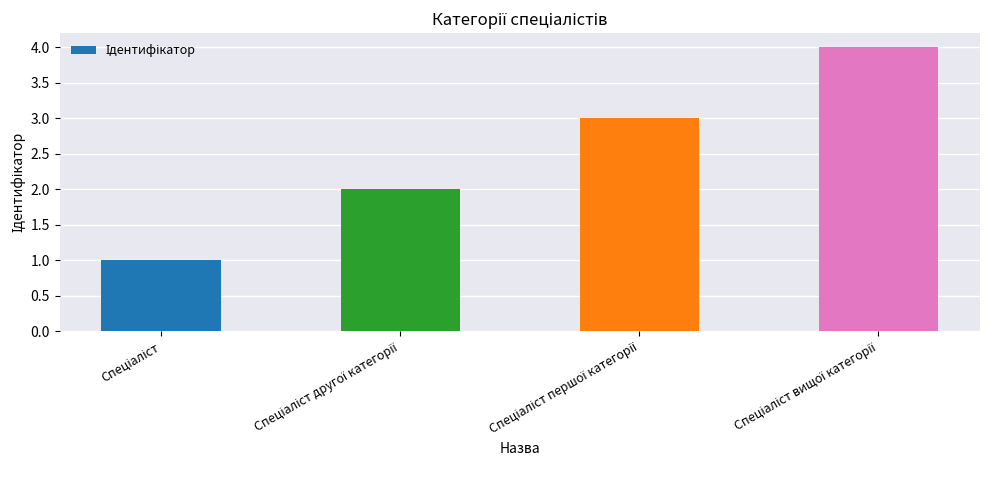

What is the sum of all values?

10